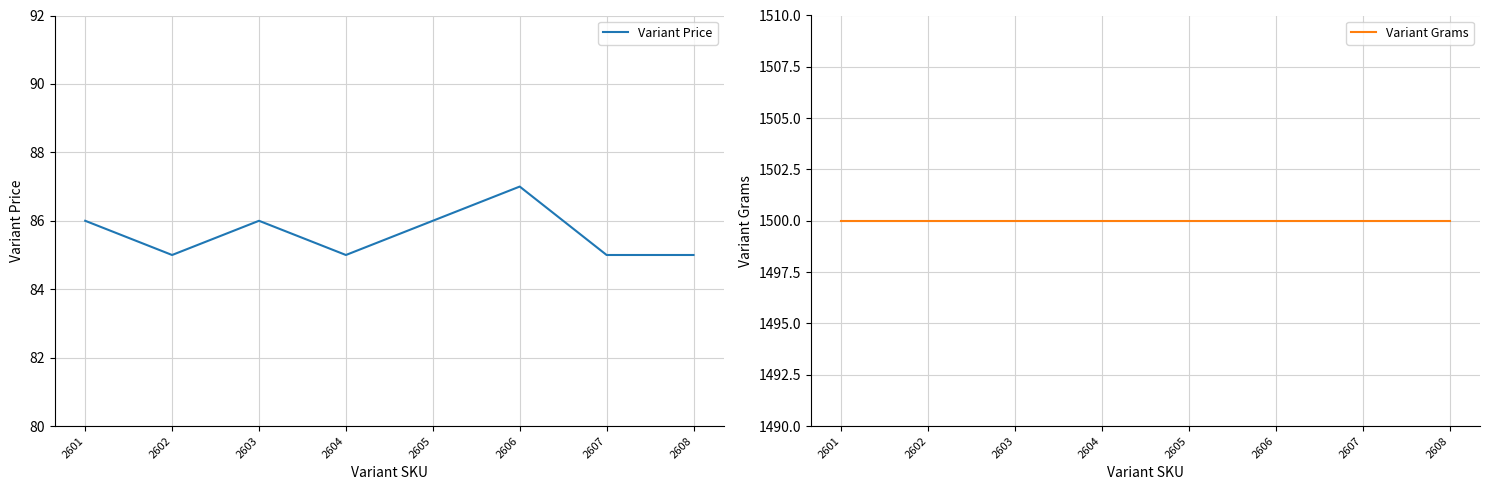

At which label does Variant Price first exceed 86?

2606